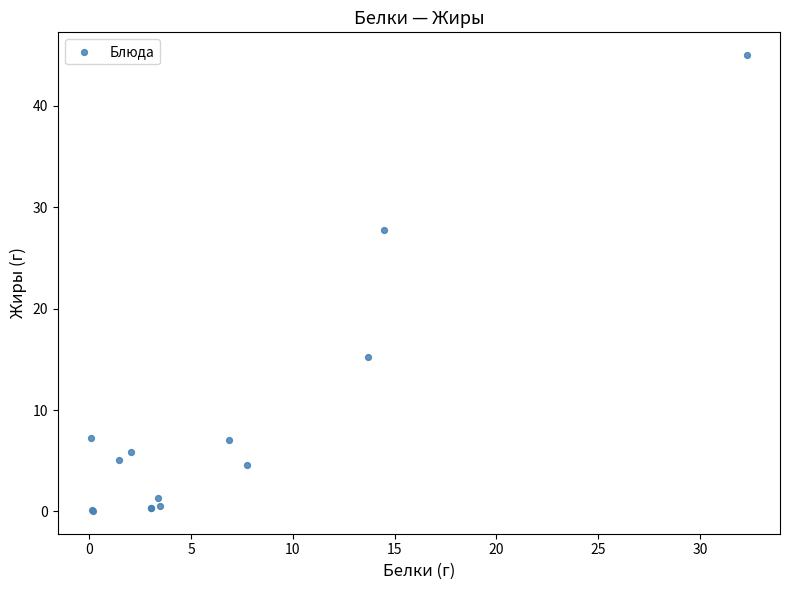

What Y value in the scatter plot is closest to 22?

27.7